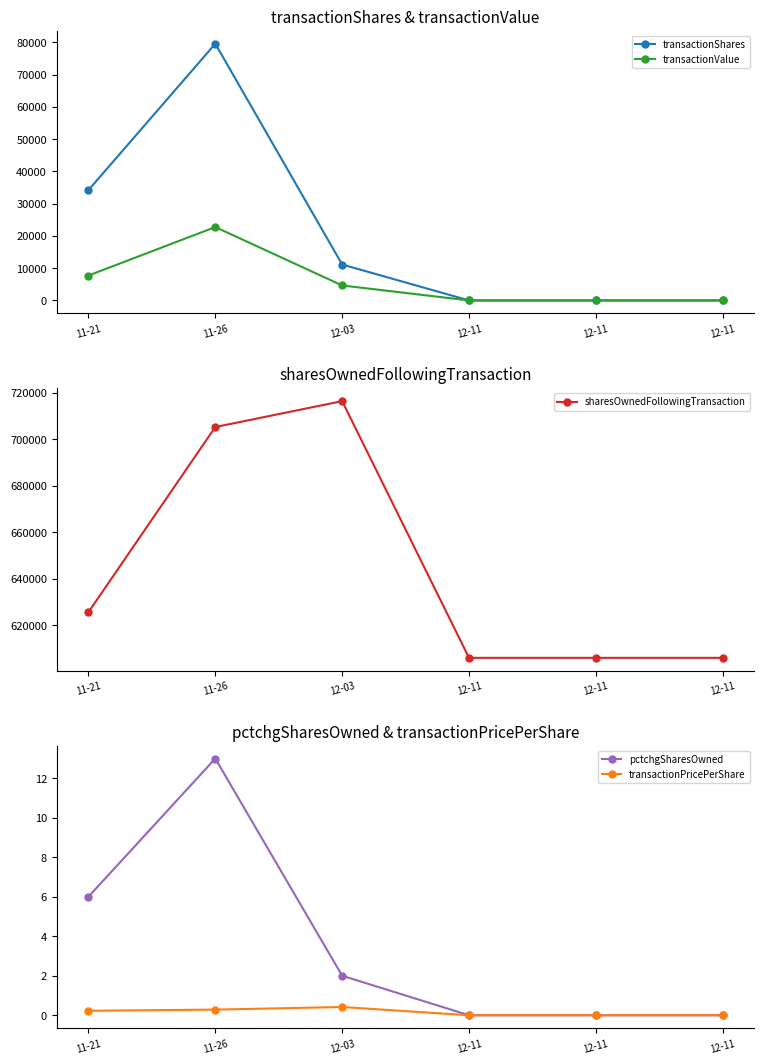

Which series has the largest total across all categories?

sharesOwnedFollowingTransaction